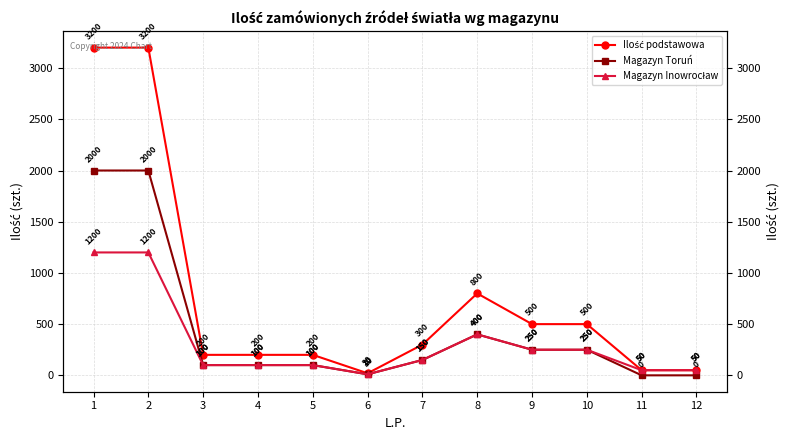

Between 12 and 4, which is larger?

4